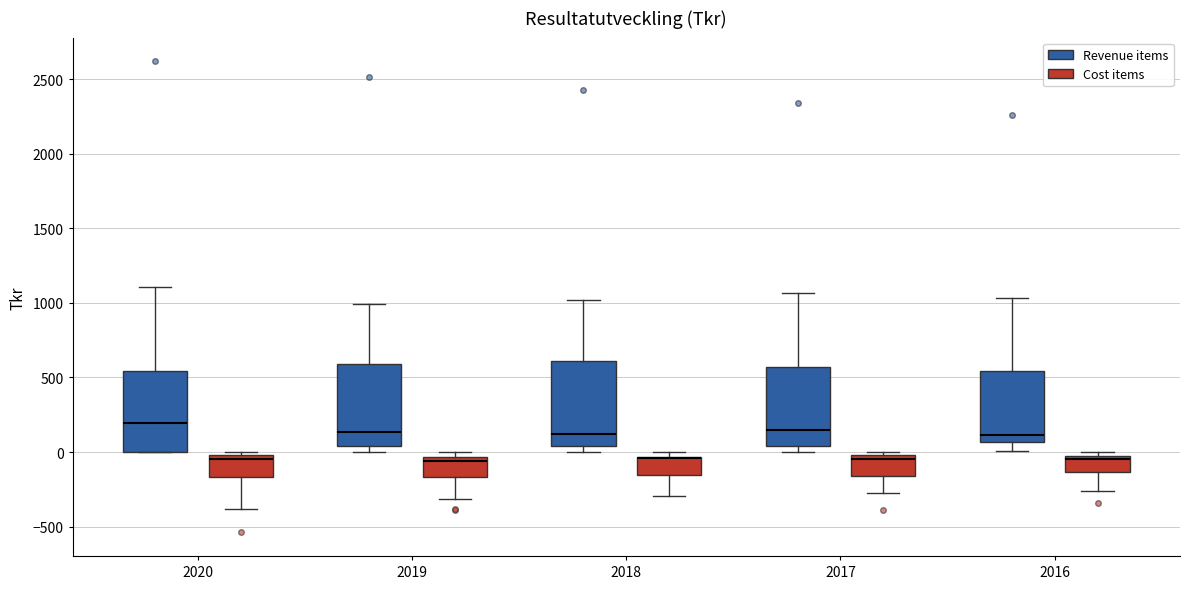

Reading left to right, transcribe this box plot: for each box, give where its median line is, the range the box spans, and where its two whiskers end, as read against the y-axis. The values are not printed on the chart, so give them approximately, as read against the axis.

2020 (Revenue items): median 200, box 0 to 550, whiskers 0 to 1100
2020 (Cost items): median -50, box -150 to 0, whiskers -400 to 0 (just above the box's upper edge)
2019 (Revenue items): median 150, box 50 to 600, whiskers 0 to 1000
2019 (Cost items): median -50 (just below the box's upper edge), box -150 to -50, whiskers -300 to 0
2018 (Revenue items): median 100, box 50 to 600, whiskers 0 to 1000
2018 (Cost items): median -50 (drawn on the box's upper edge), box -150 to -50, whiskers -300 to 0
2017 (Revenue items): median 150, box 50 to 550, whiskers 0 to 1050
2017 (Cost items): median -50, box -150 to 0, whiskers -250 to 0 (just above the box's upper edge)
2016 (Revenue items): median 100, box 50 to 550, whiskers 0 to 1050
2016 (Cost items): median -50 (just below the box's upper edge), box -150 to -50, whiskers -250 to 0